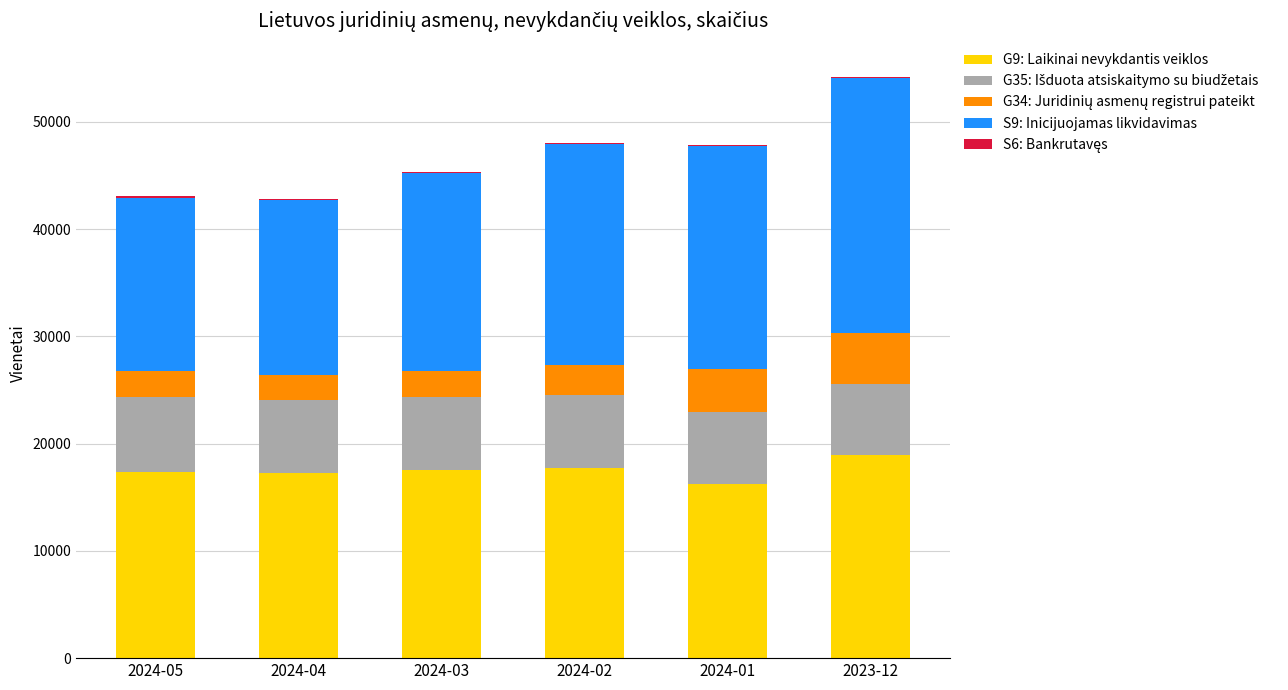

At which category is the sum across all series the highest?

2023-12